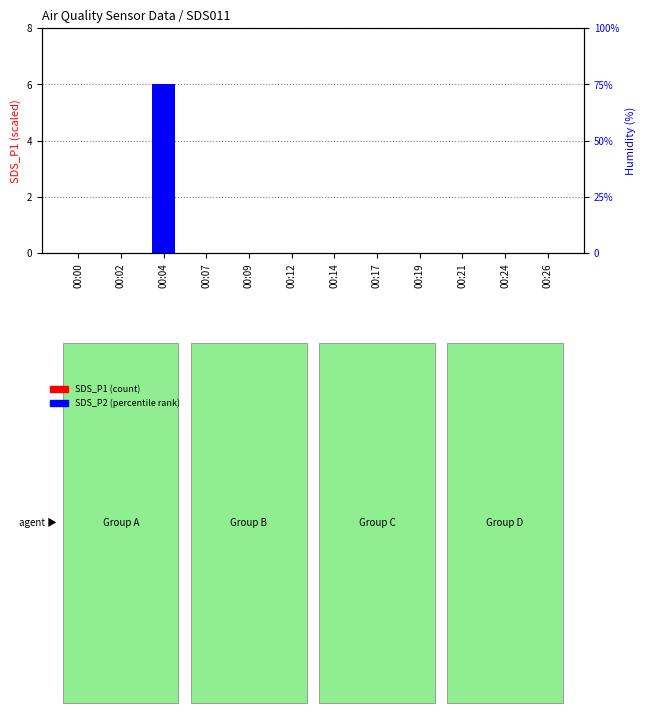

At which category is the sum across all series the highest?

00:04